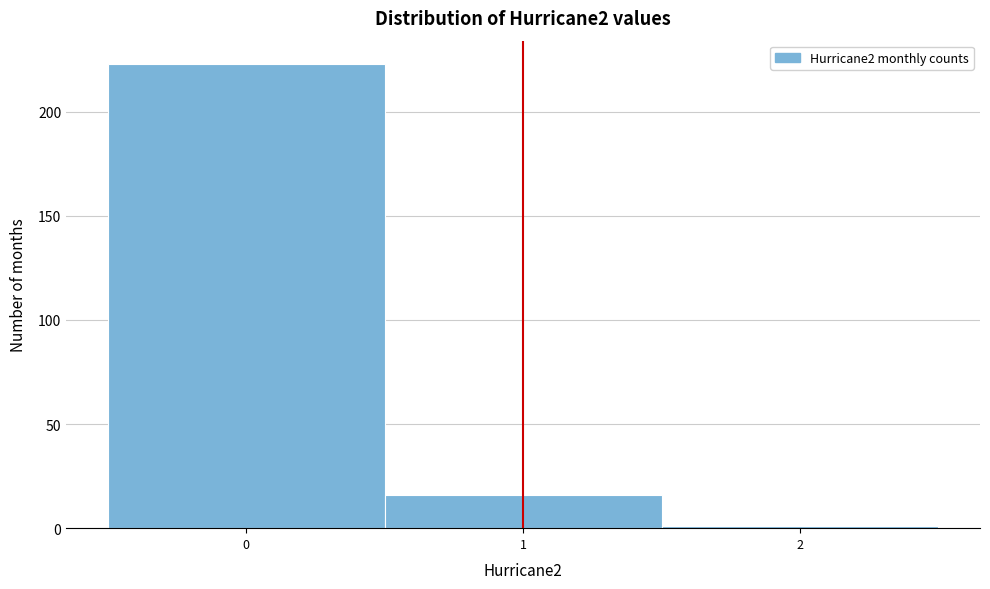

What is the height of the bar covering 0.5 to 1.5 on the x-axis? The values are not printed on the chart, so give them approximately, as read against the axis.

15